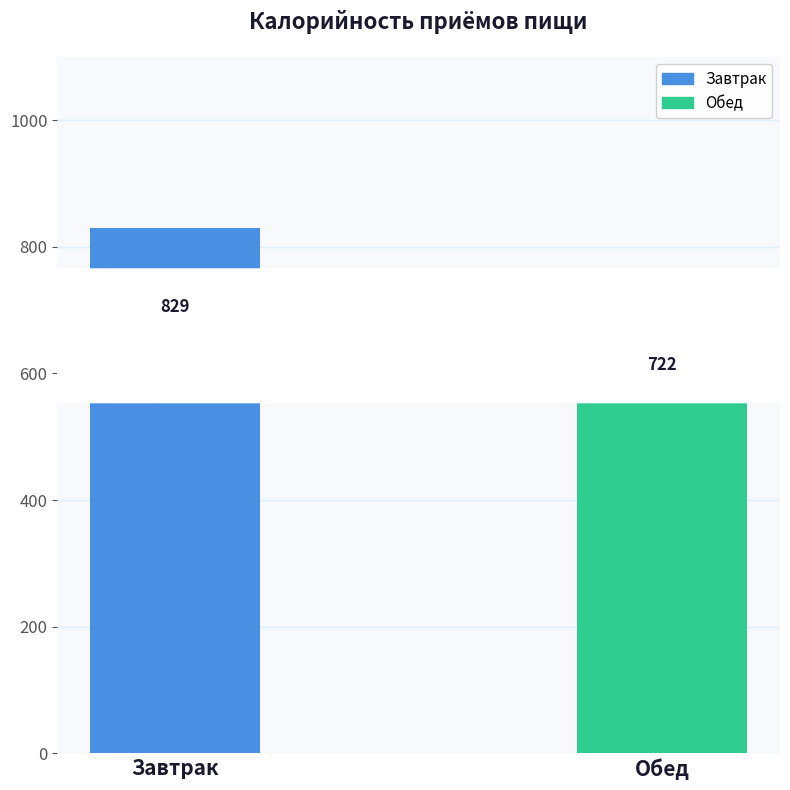

How many bars are there in total?

2